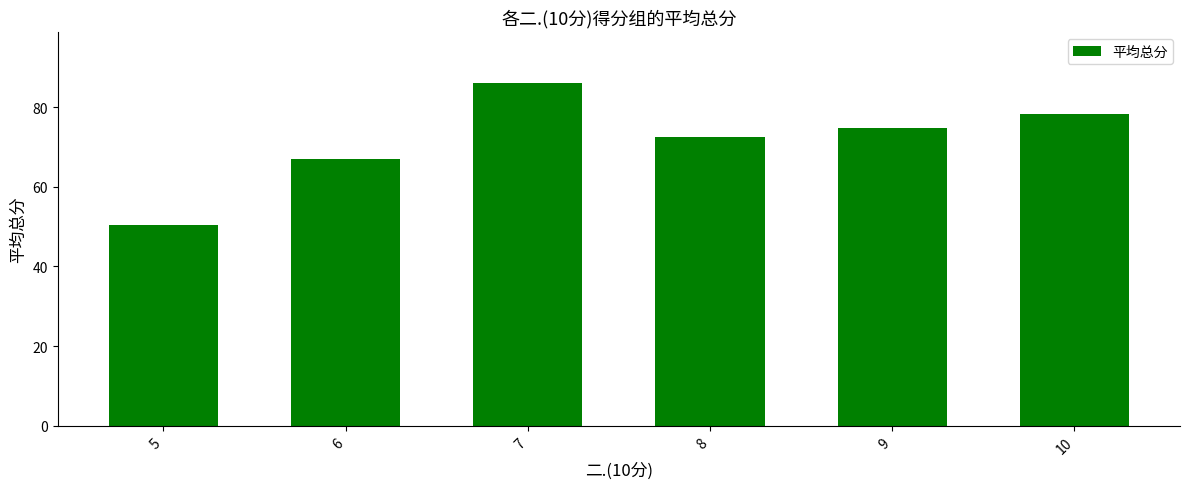

Which has a higher value, 5 or 10?

10